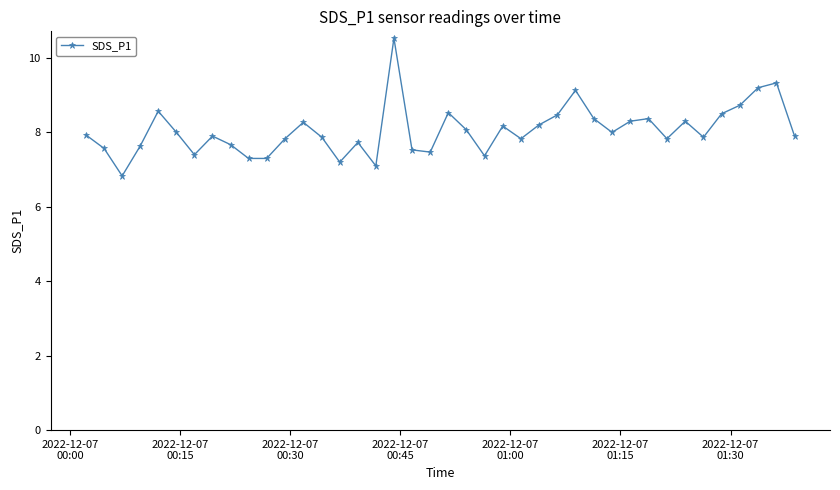

True or false: there are more than 0 points higher than both neighbors.

True